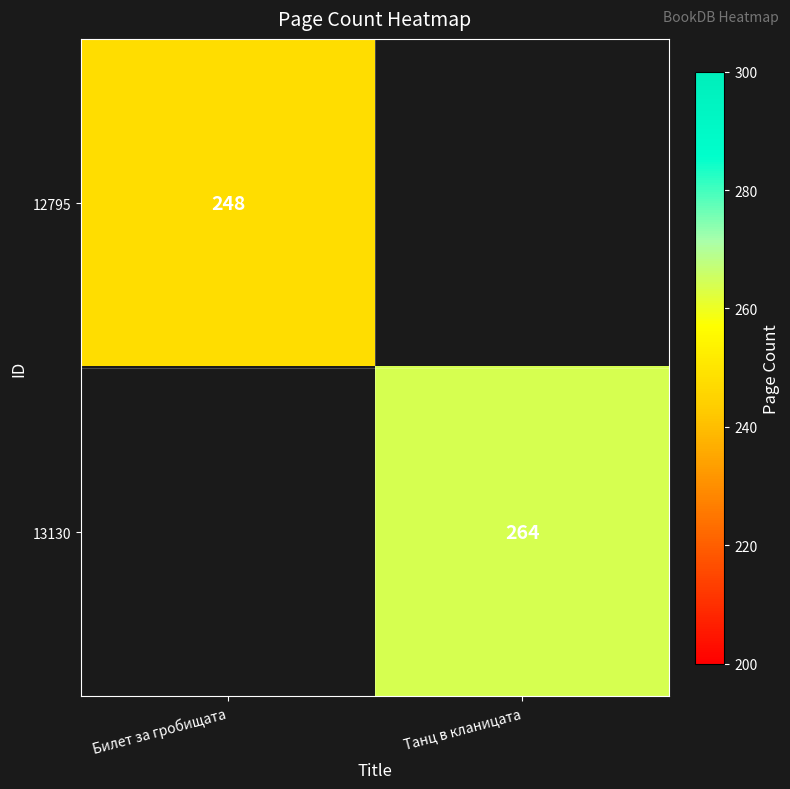

How many data points does each series have?

2